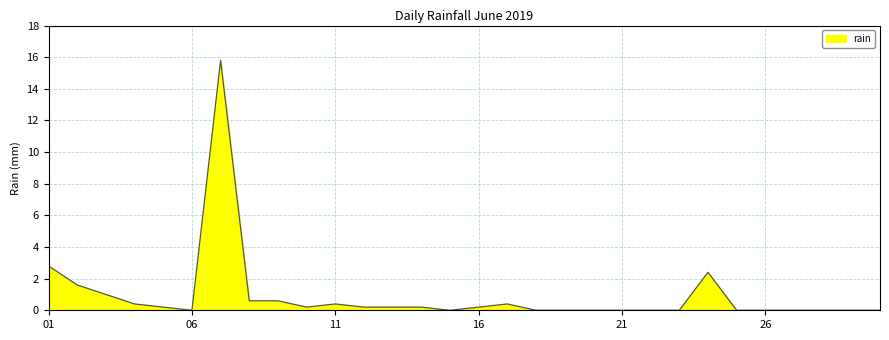

What is the maximum value shown in the chart?

15.8